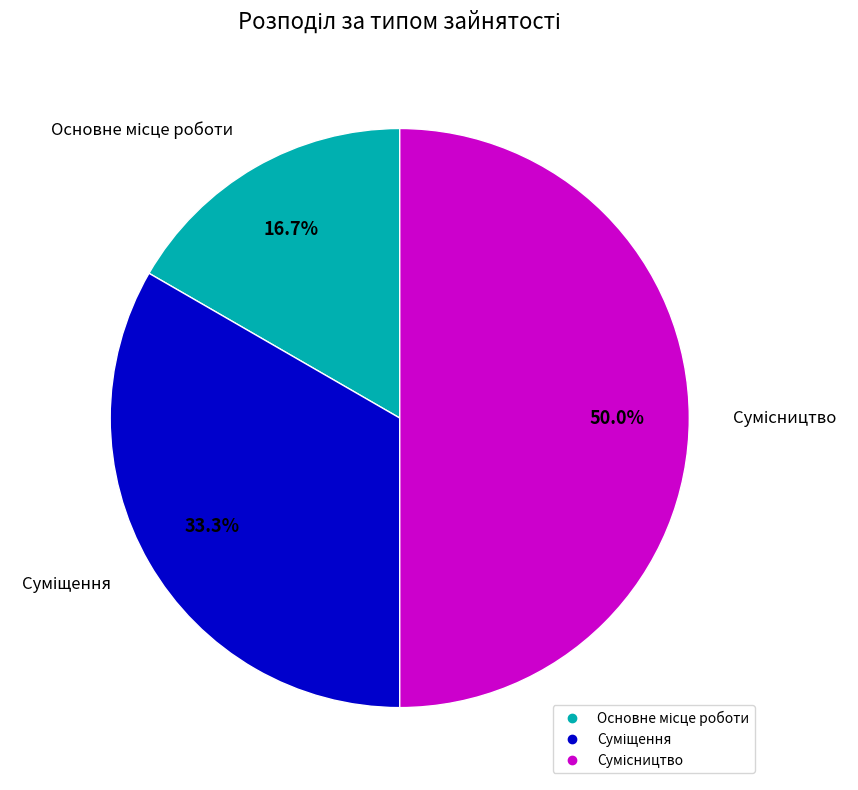

To the nearest percent, what is the difference between the largest and smallest slice percentages?

33%